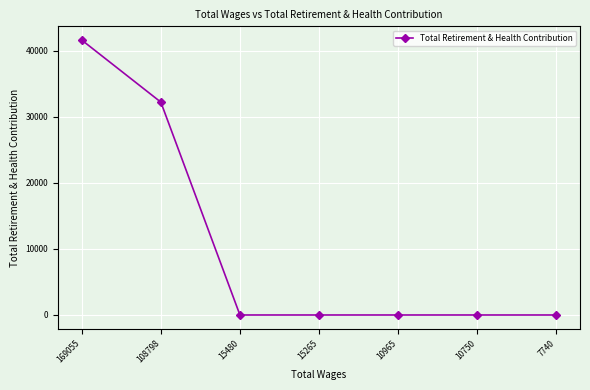

Which has a higher value, 169055 or 108798?

169055